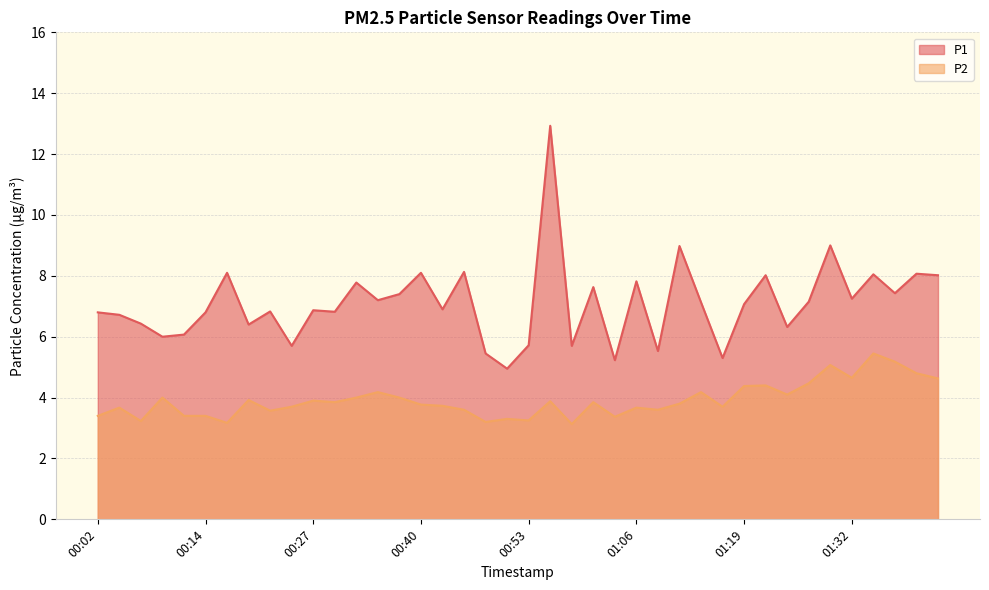

List the series in order of their overall mean, lowest first.

P2, P1